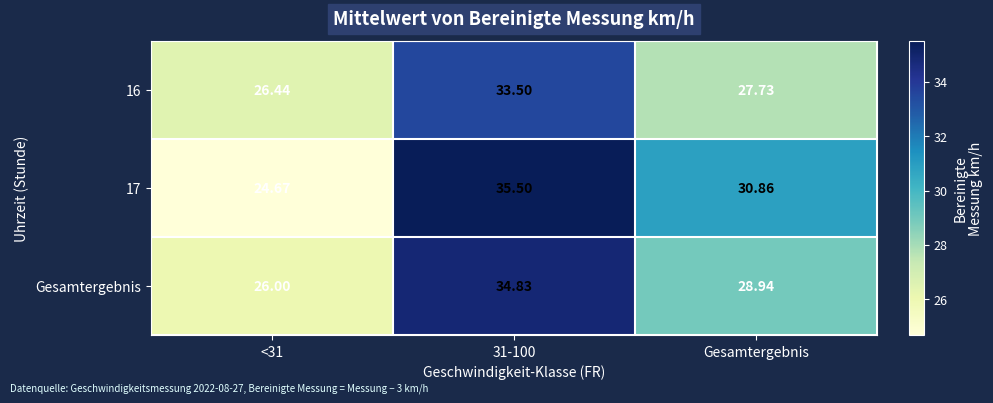

Which series changed the most between 31-100 and Gesamtergebnis?

Gesamtergebnis